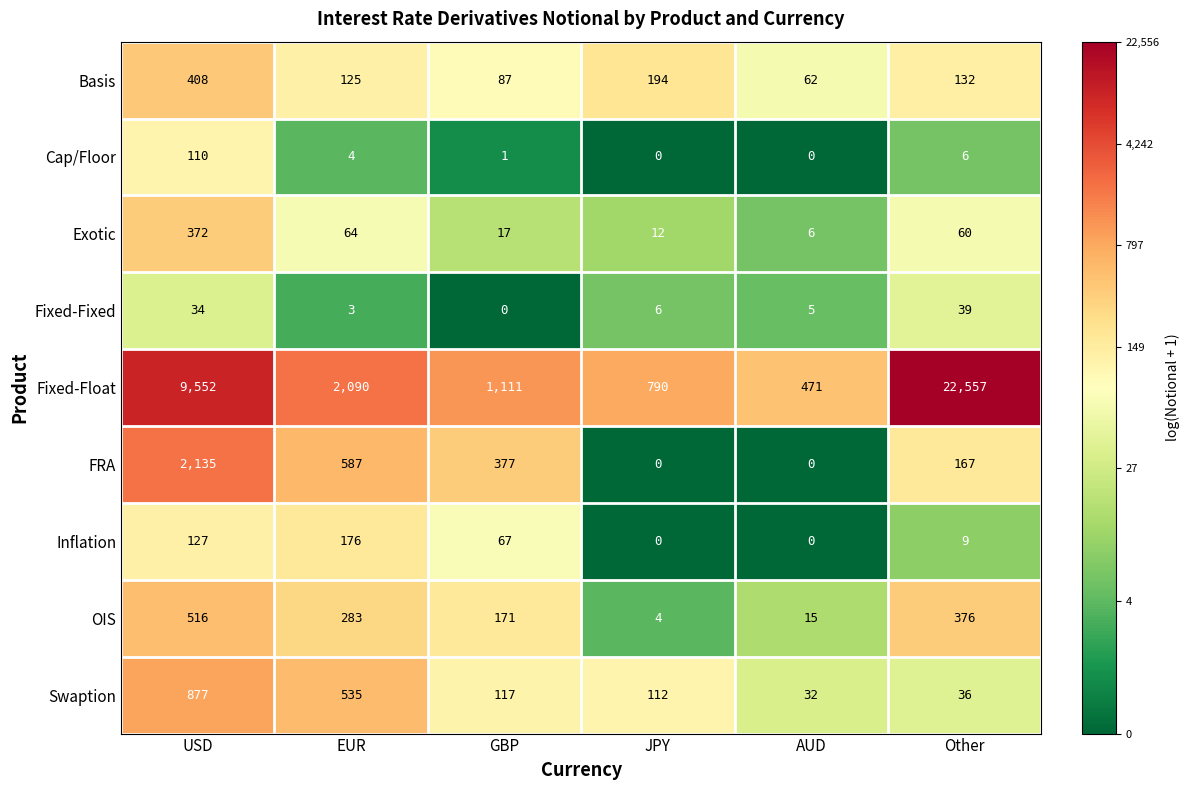

What is the average value of the FRA series?

544